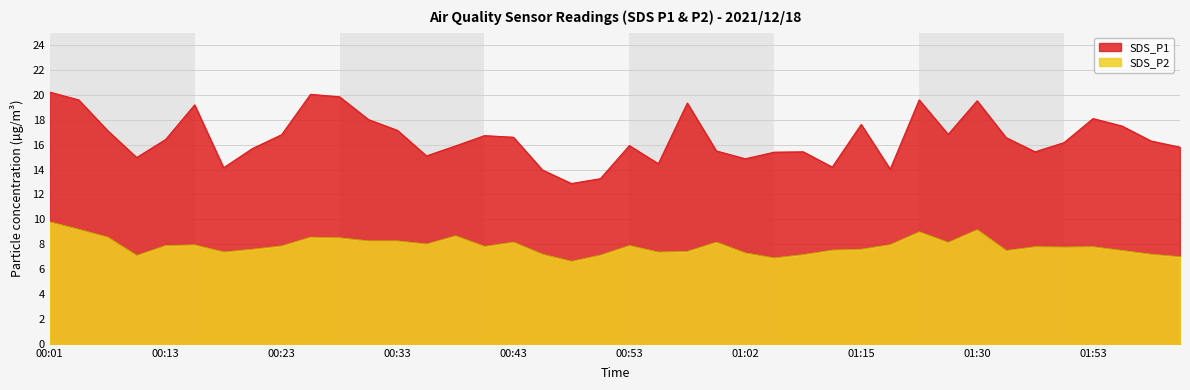

At which label does SDS_P1 first exceed 16?

00:01